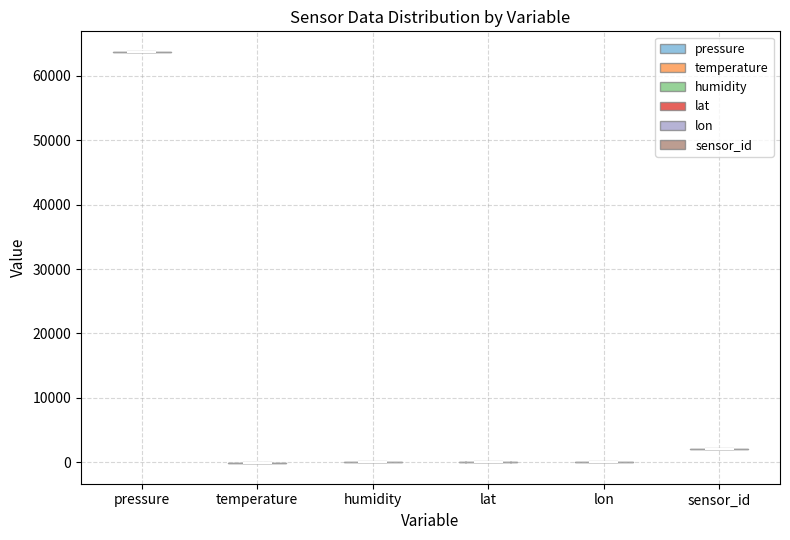

Which violin has the highest median line?

pressure